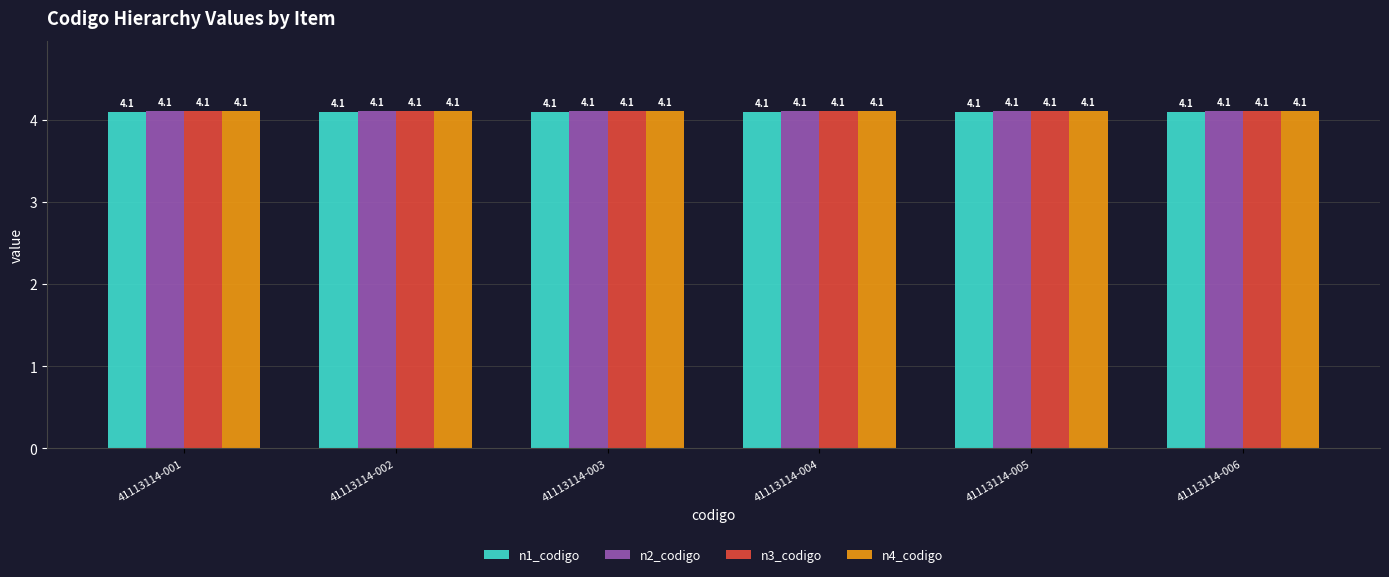

What is the approximate value of n4_codigo at 41113114-001?

4.1